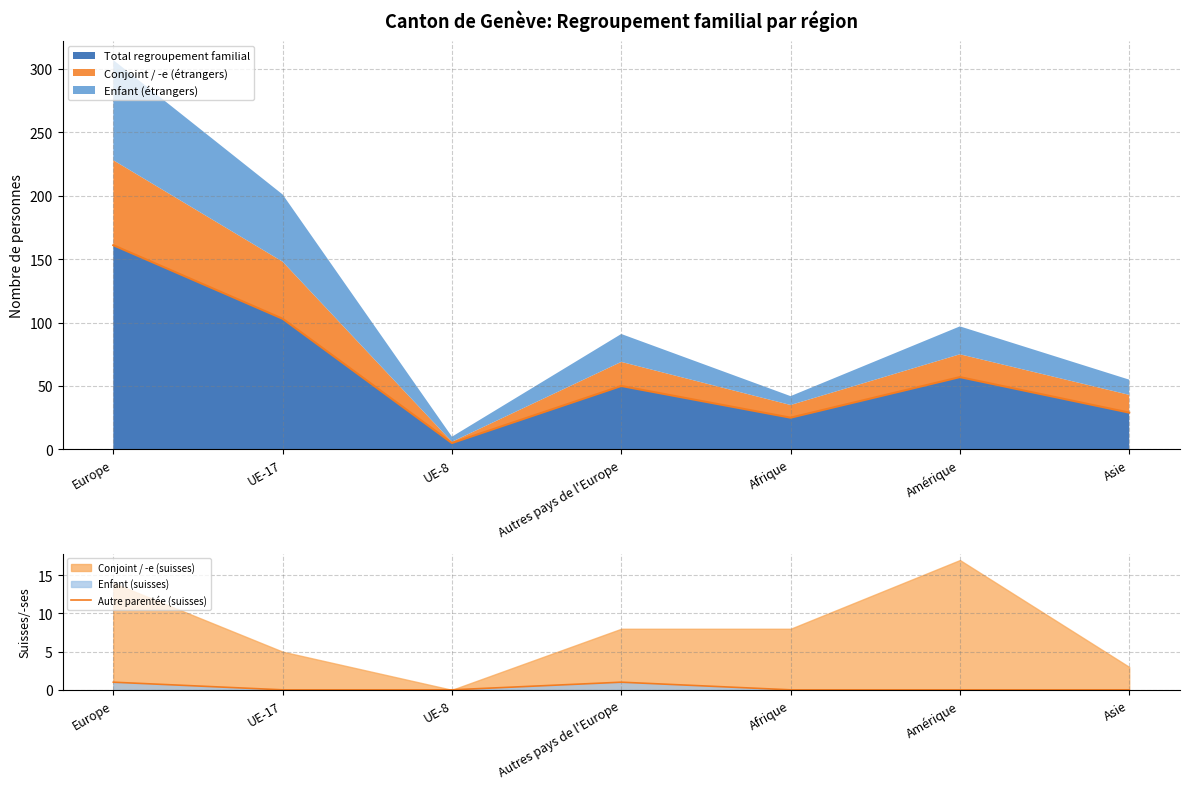

Reading left to right, list the values for the Total regroupement familial series.

Europe=161	UE-17=103	UE-8=5	Autres pays de l'Europe=50	Afrique=25	Amérique=57	Asie=29